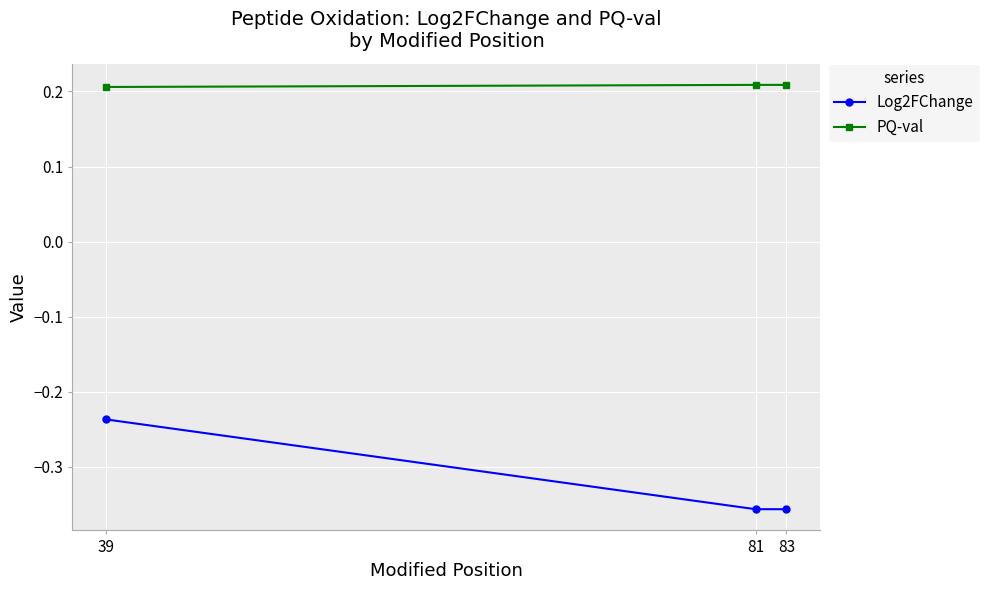

The PQ-val series shows 0.2 at 39. True or false?

True